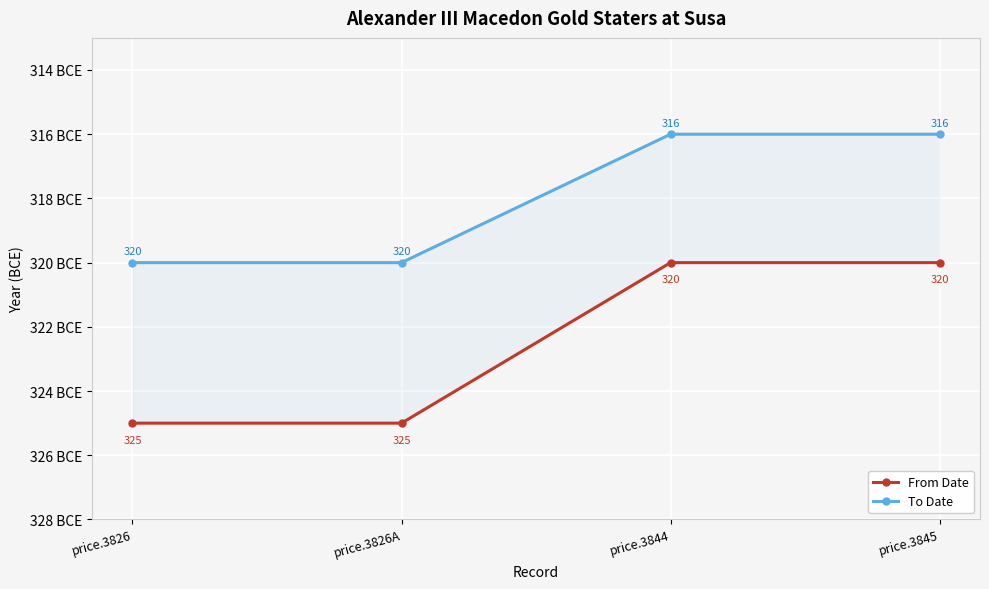

Is the value of To Date at price.3844 greater than the value of From Date at price.3826?

Yes